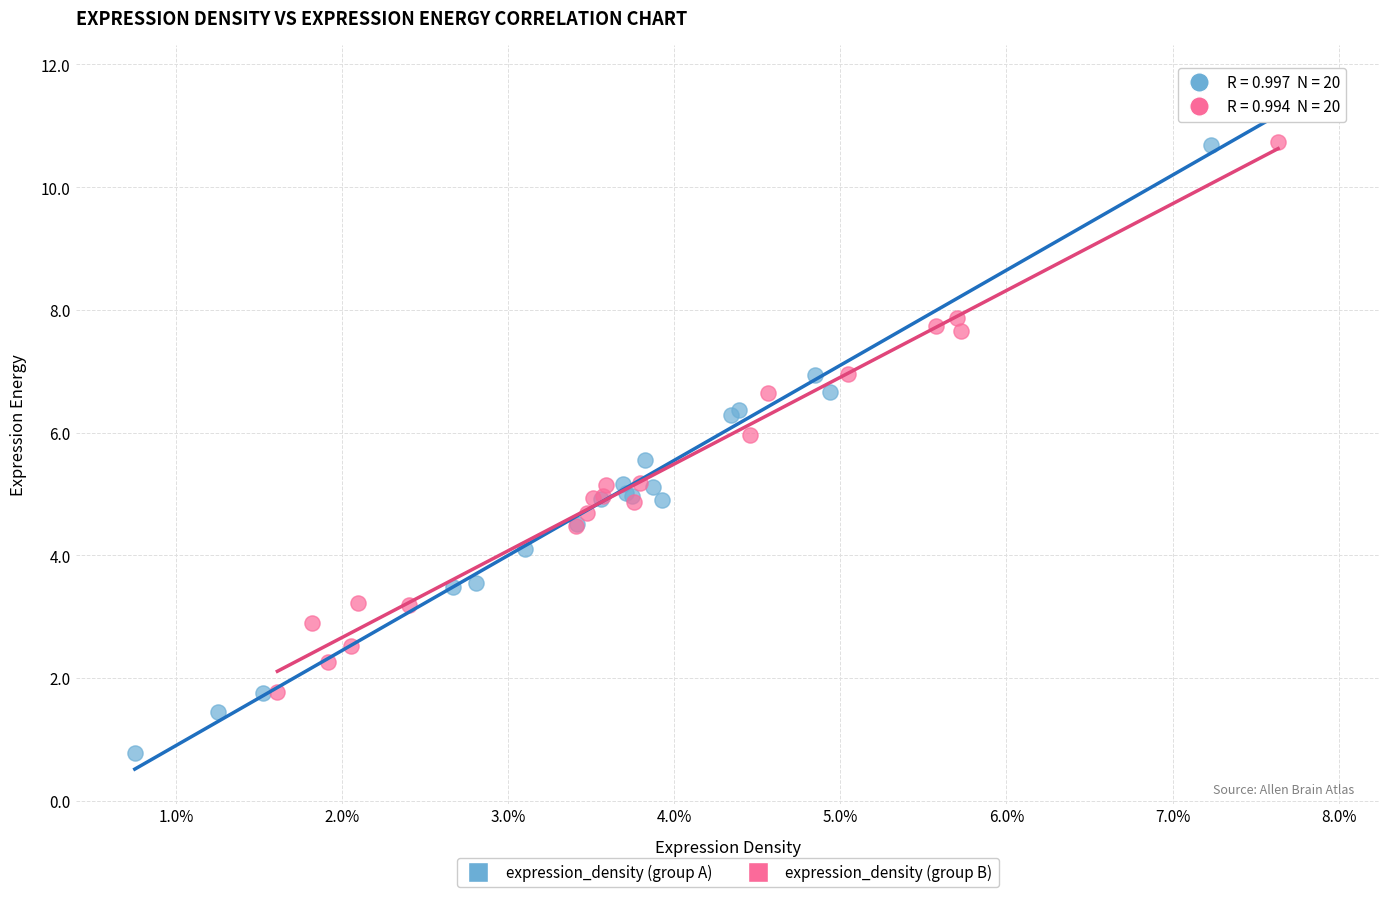

Which series has the widest spread of Y values?

expression_density (group A)